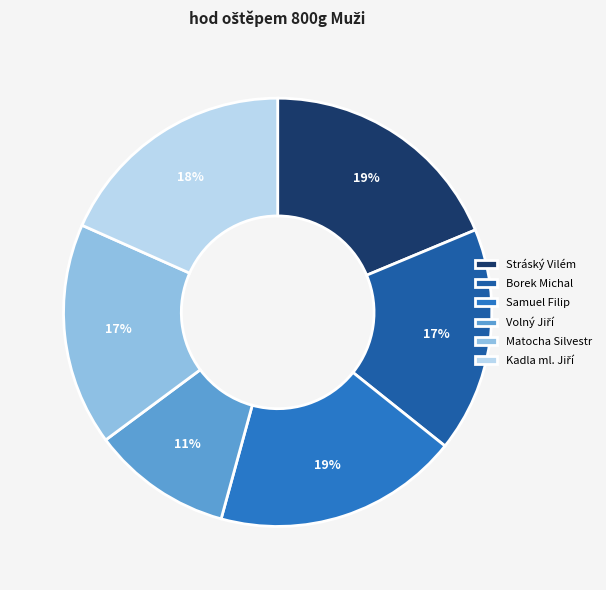

Does any single category account for the majority?

No